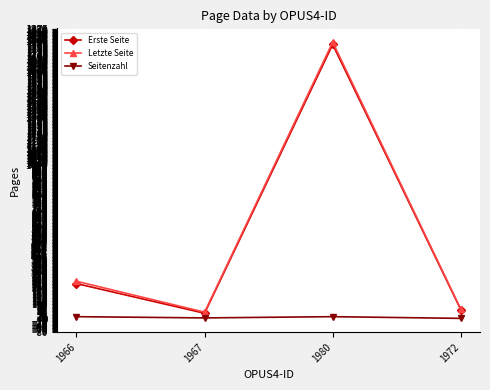

True or false: Seitenzahl has more than 1 interior local peaks.

False